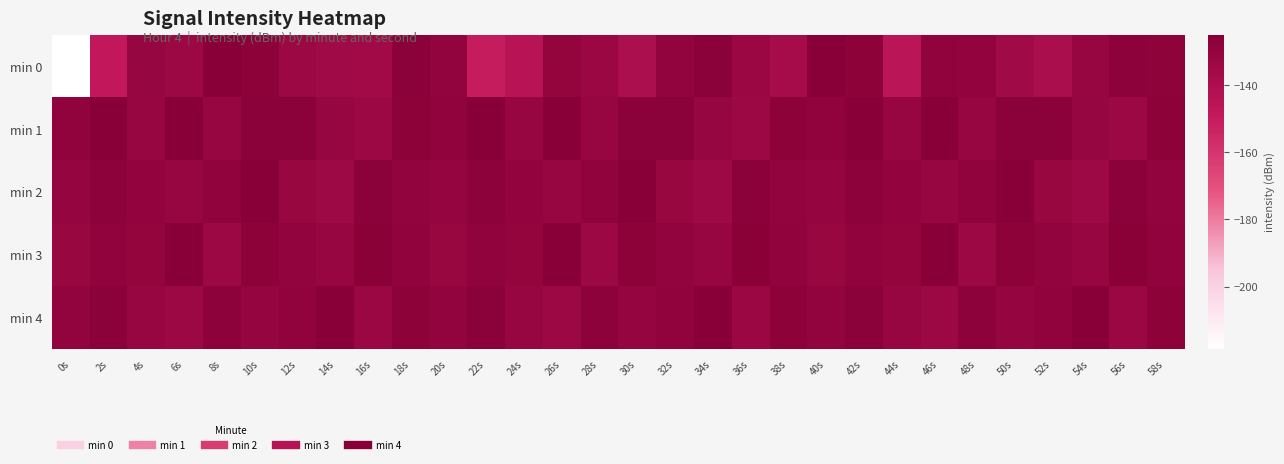

Reading right to left, transcribe all the data shown in this chart.

min 0: 58s=-128.0	56s=-127.2	54s=-131.7	52s=-139.1	50s=-134.8	48s=-129.8	46s=-128.7	44s=-145.6	42s=-127.7	40s=-125.7	38s=-137.2	36s=-132.3	34s=-126.6	32s=-129.3	30s=-139.9	28s=-132.6	26s=-130.4	24s=-144.5	22s=-150.2	20s=-129.2	18s=-126.5	16s=-135.2	14s=-135.1	12s=-133.4	10s=-127.7	8s=-125.1	6s=-133.0	4s=-131.1	2s=-148.6	0s=-218.6
min 1: 58s=-127.5	56s=-133.7	54s=-130.8	52s=-126.5	50s=-126.7	48s=-131.7	46s=-124.9	44s=-131.2	42s=-125.5	40s=-128.6	38s=-127.5	36s=-133.7	34s=-130.8	32s=-126.5	30s=-126.7	28s=-131.7	26s=-124.9	24s=-131.2	22s=-125.5	20s=-128.6	18s=-127.5	16s=-133.7	14s=-130.8	12s=-126.5	10s=-126.7	8s=-131.7	6s=-124.9	4s=-131.2	2s=-125.5	0s=-128.6
min 2: 58s=-129.3	56s=-126.7	54s=-134.0	52s=-132.1	50s=-125.9	48s=-128.6	46s=-131.2	44s=-129.8	42s=-127.3	40s=-130.5	38s=-129.3	36s=-126.7	34s=-134.0	32s=-132.1	30s=-125.9	28s=-128.6	26s=-131.2	24s=-129.8	22s=-127.3	20s=-130.5	18s=-129.3	16s=-126.7	14s=-134.0	12s=-132.1	10s=-125.9	8s=-128.6	6s=-131.2	4s=-129.8	2s=-127.3	0s=-130.5
min 3: 58s=-128.9	56s=-126.3	54s=-131.5	52s=-129.6	50s=-127.8	48s=-133.2	46s=-125.4	44s=-130.1	42s=-128.5	40s=-132.0	38s=-128.9	36s=-126.3	34s=-131.5	32s=-129.6	30s=-127.8	28s=-133.2	26s=-125.4	24s=-130.1	22s=-128.5	20s=-132.0	18s=-128.9	16s=-126.3	14s=-131.5	12s=-129.6	10s=-127.8	8s=-133.2	6s=-125.4	4s=-130.1	2s=-128.5	0s=-132.0
min 4: 58s=-127.5	56s=-132.9	54s=-125.6	52s=-128.3	50s=-130.7	48s=-127.2	46s=-133.5	44s=-131.8	42s=-126.4	40s=-129.1	38s=-127.5	36s=-132.9	34s=-125.6	32s=-128.3	30s=-130.7	28s=-127.2	26s=-133.5	24s=-131.8	22s=-126.4	20s=-129.1	18s=-127.5	16s=-132.9	14s=-125.6	12s=-128.3	10s=-130.7	8s=-127.2	6s=-133.5	4s=-131.8	2s=-126.4	0s=-129.1